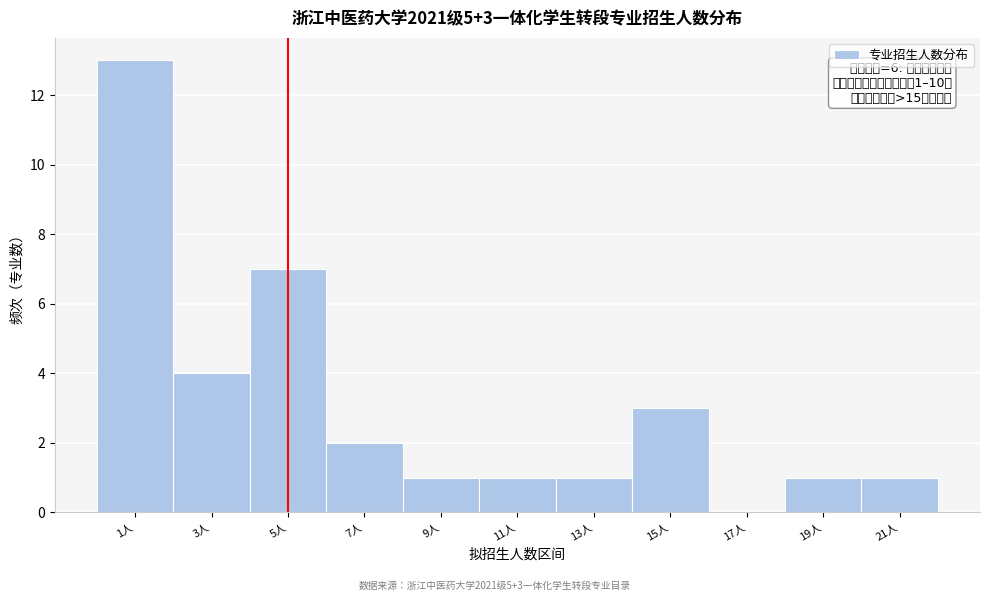

Reading left to right, extract all data points from this chart.

1人=13	3人=4	5人=7	7人=2	9人=1	11人=1	13人=1	15人=3	17人=0	19人=1	21人=1